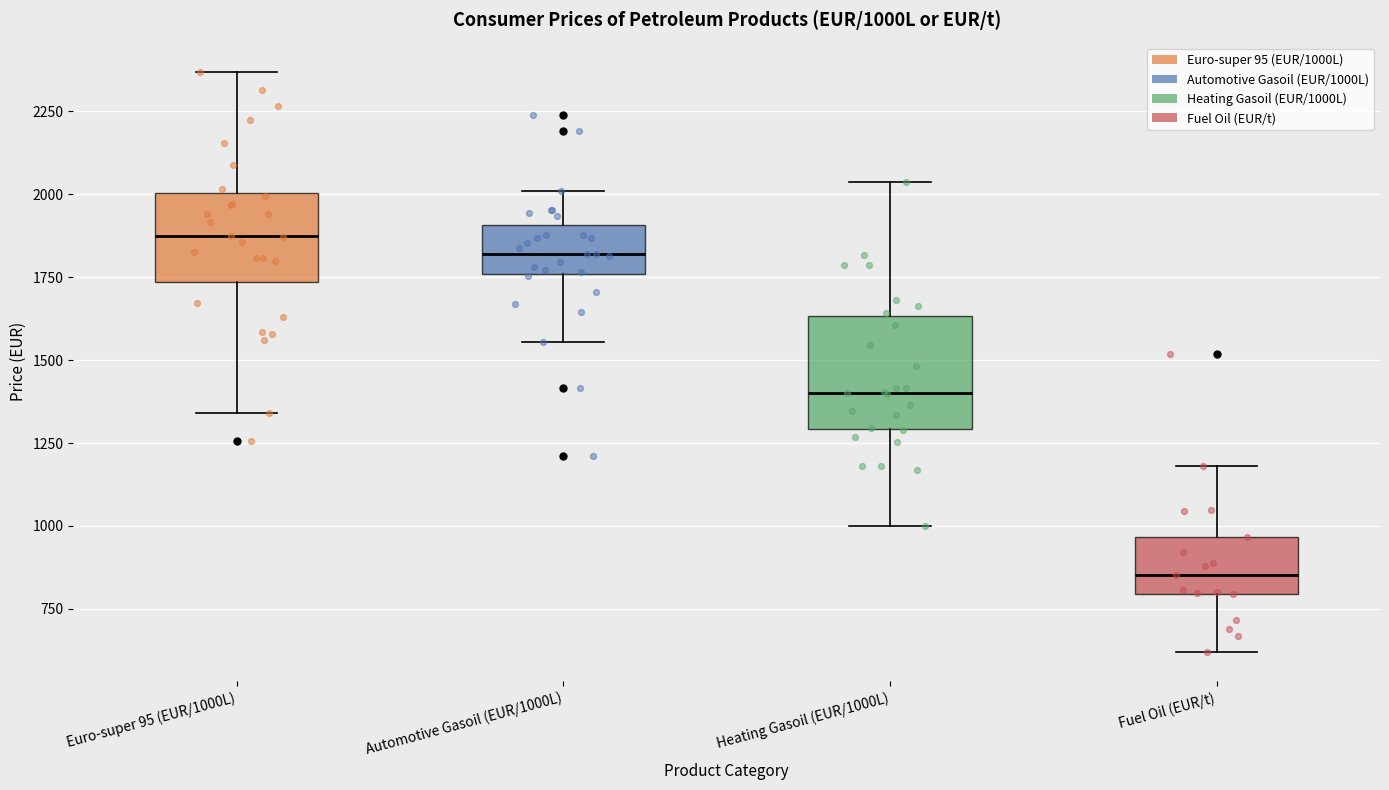

Reading left to right, transcribe this box plot: for each box, give where its median line is, the range the box spans, and where its two whiskers end, as read against the y-axis. The values are not printed on the chart, so give them approximately, as read against the axis.

Euro-super 95 (EUR/1000L): median 1850, box 1750 to 2000, whiskers 1350 to 2350
Automotive Gasoil (EUR/1000L): median 1800, box 1750 to 1900, whiskers 1550 to 2000
Heating Gasoil (EUR/1000L): median 1400, box 1300 to 1650, whiskers 1000 to 2050
Fuel Oil (EUR/t): median 850, box 800 to 950, whiskers 600 to 1200